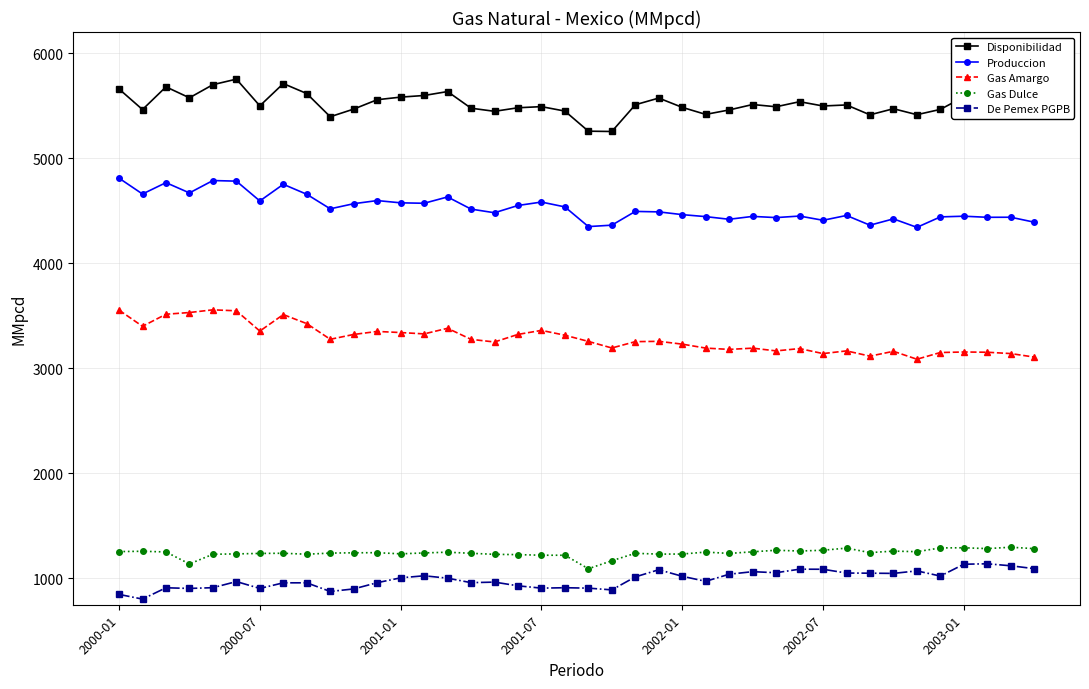

True or false: De Pemex PGPB and Produccion cross at least once.

False